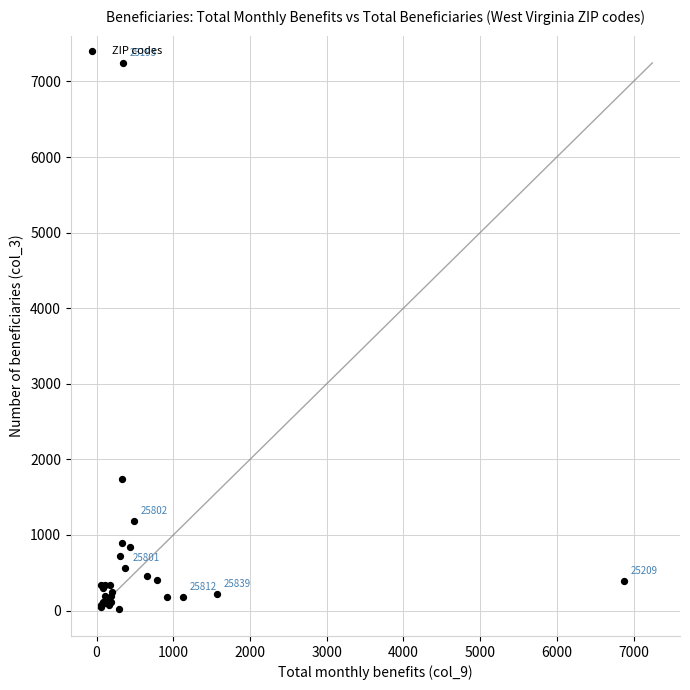

What Y value in the scatter plot is closest to 3635?

1740